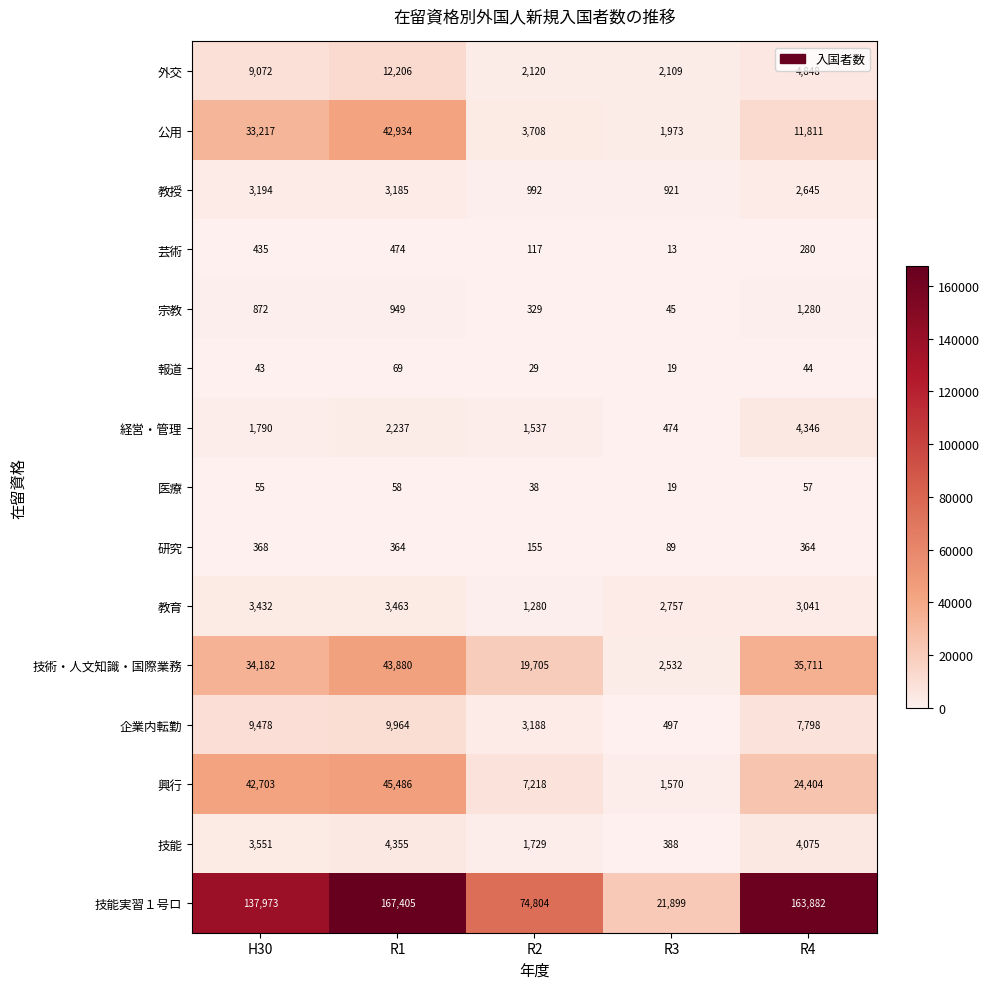

Where is 芸術 nearest to the value 243?

R4